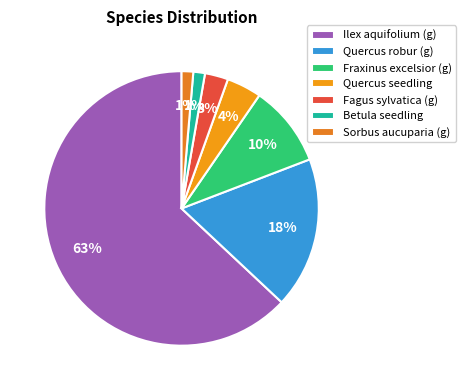

Which category accounts for the majority?

Ilex aquifolium (g)